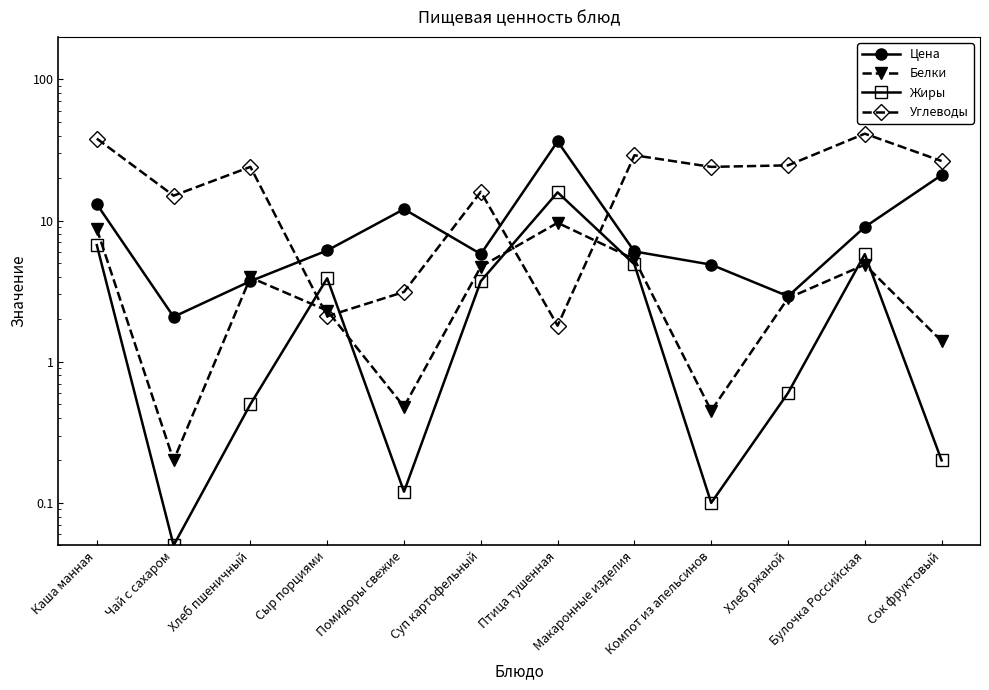

Is the value of Жиры at Булочка Российская greater than the value of Белки at Сыр порциями?

Yes